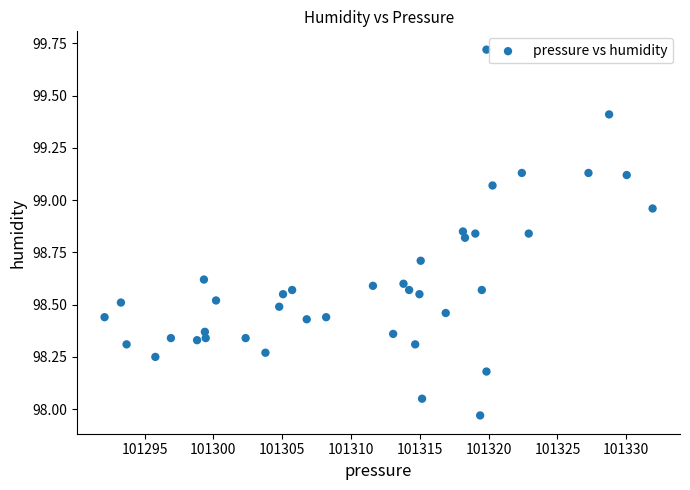

What is the range of X values (max minus min)?

39.8